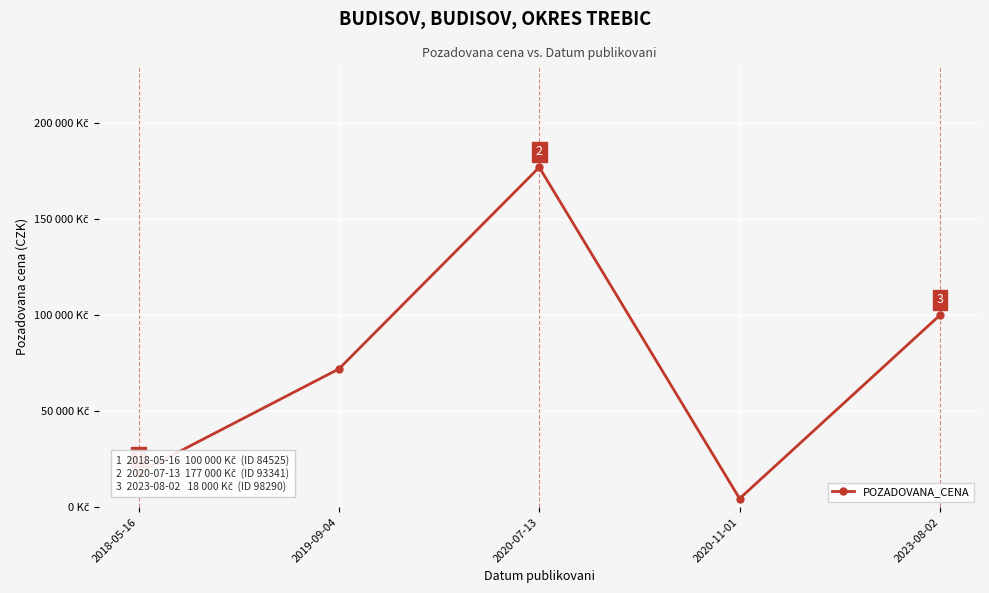

At which category does the chart reach its minimum across all series?

2020-11-01